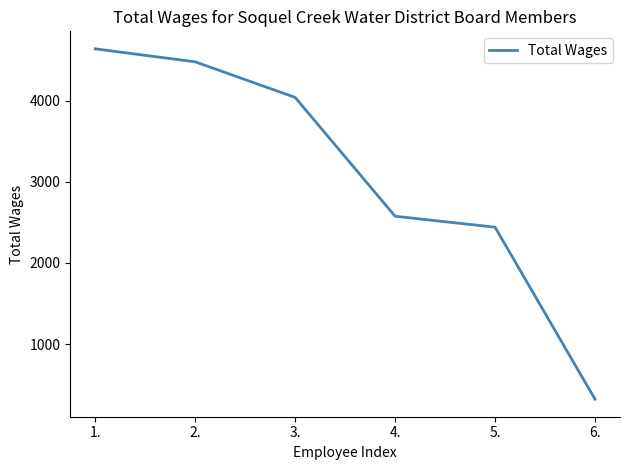

What is the approximate value at 3.?

4041